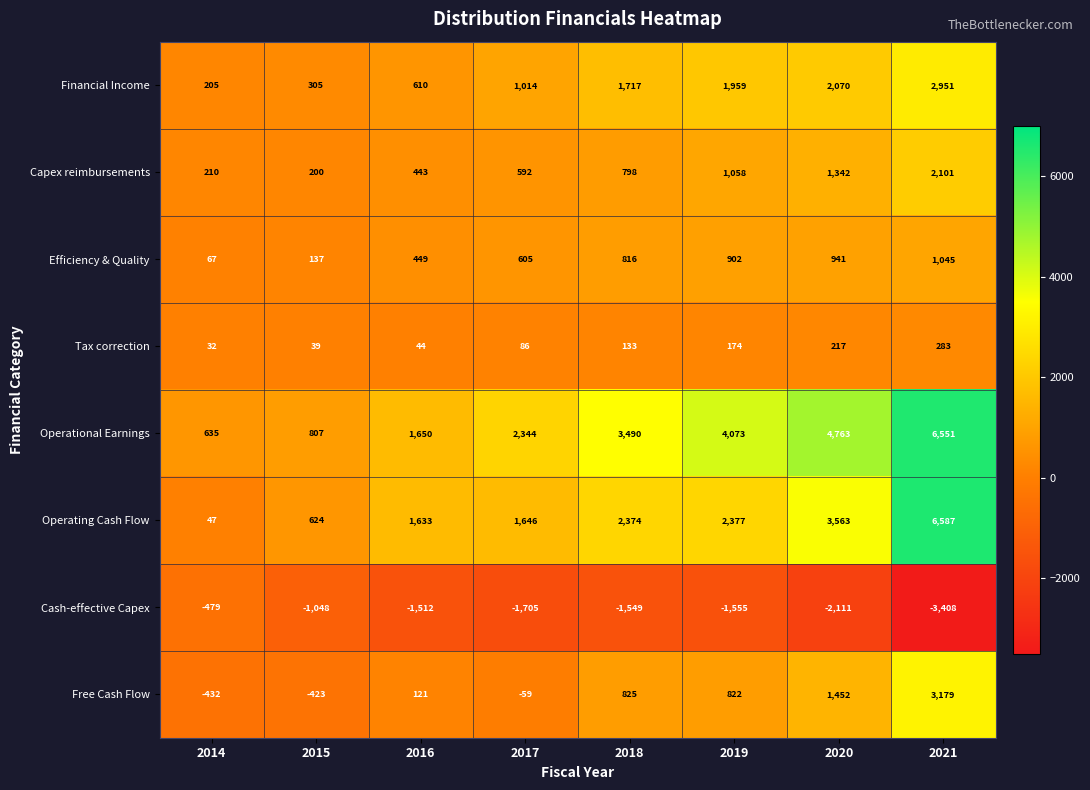

What is the smallest value displayed?

-3408